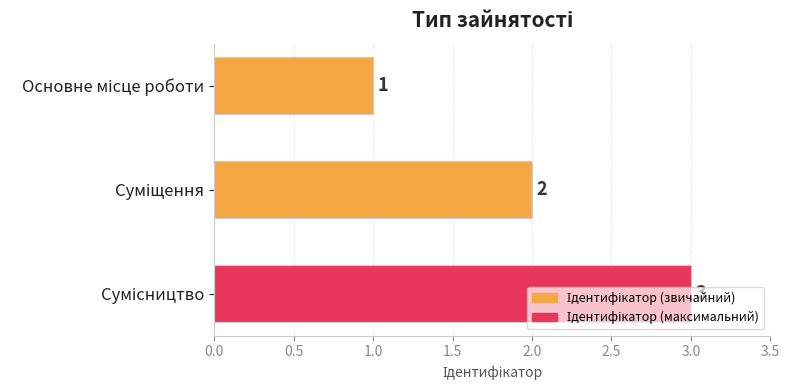

What is the value of the 1st bar from the top?

1